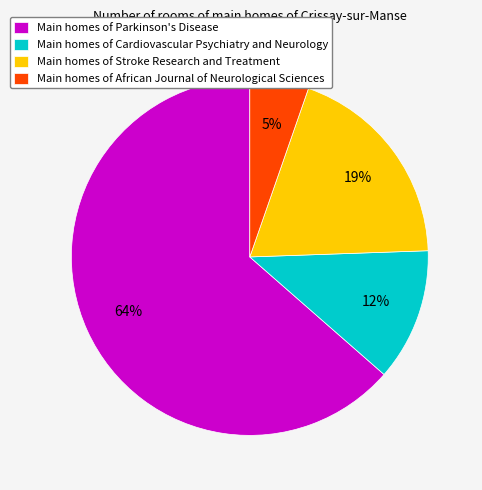

Count the number of slices in the pie.

4